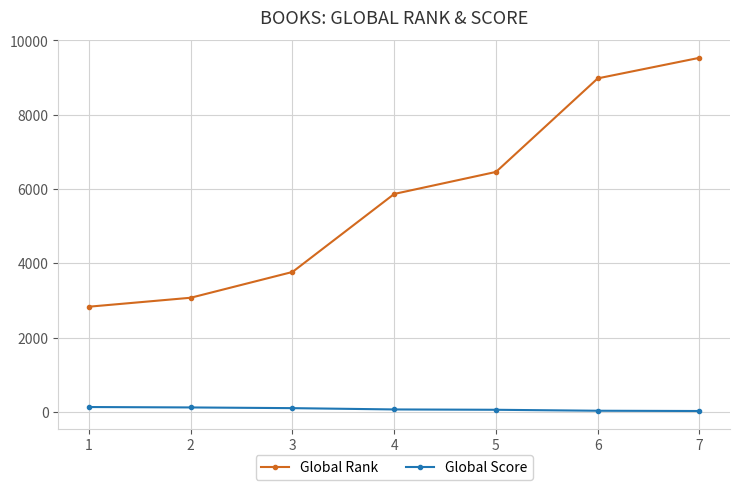

List the series in order of their peak value, highest first.

Global Rank, Global Score